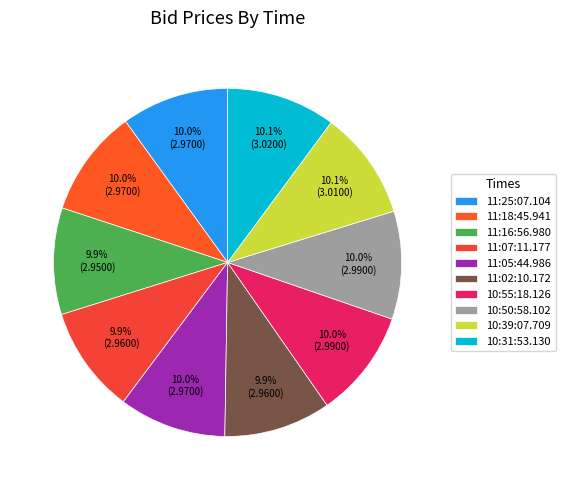

Is it true that 10:39:07.709 is 20% of the pie?

False